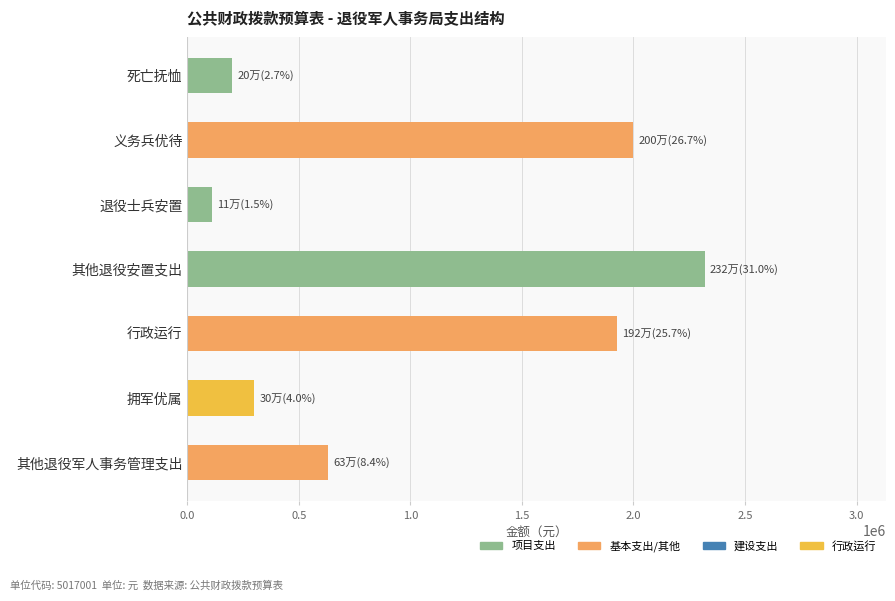

At which category does the chart reach its peak across all series?

其他退役安置支出